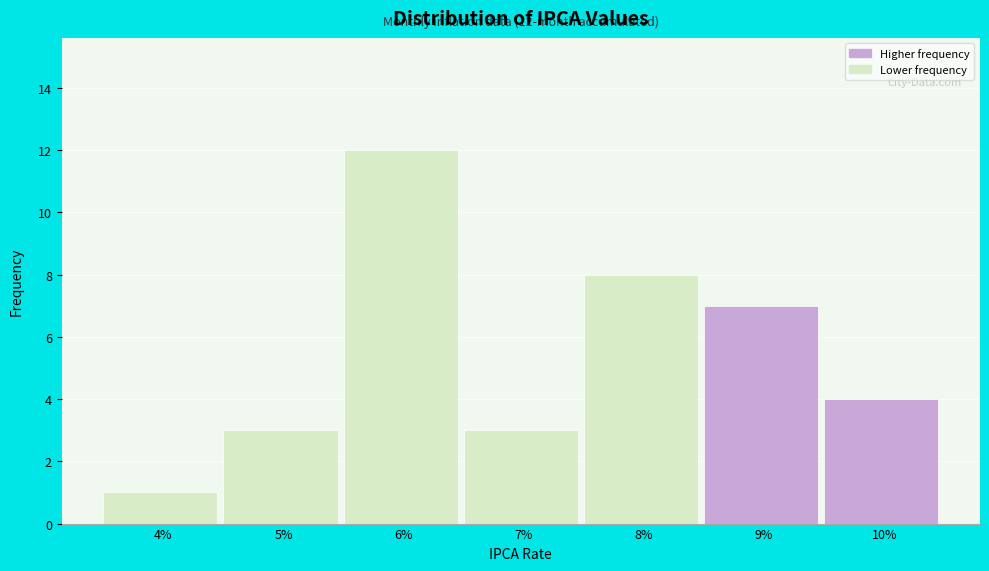

Reading left to right, list all the values displayed in this chart.

4%=1	5%=3	6%=12	7%=3	8%=8	9%=7	10%=4